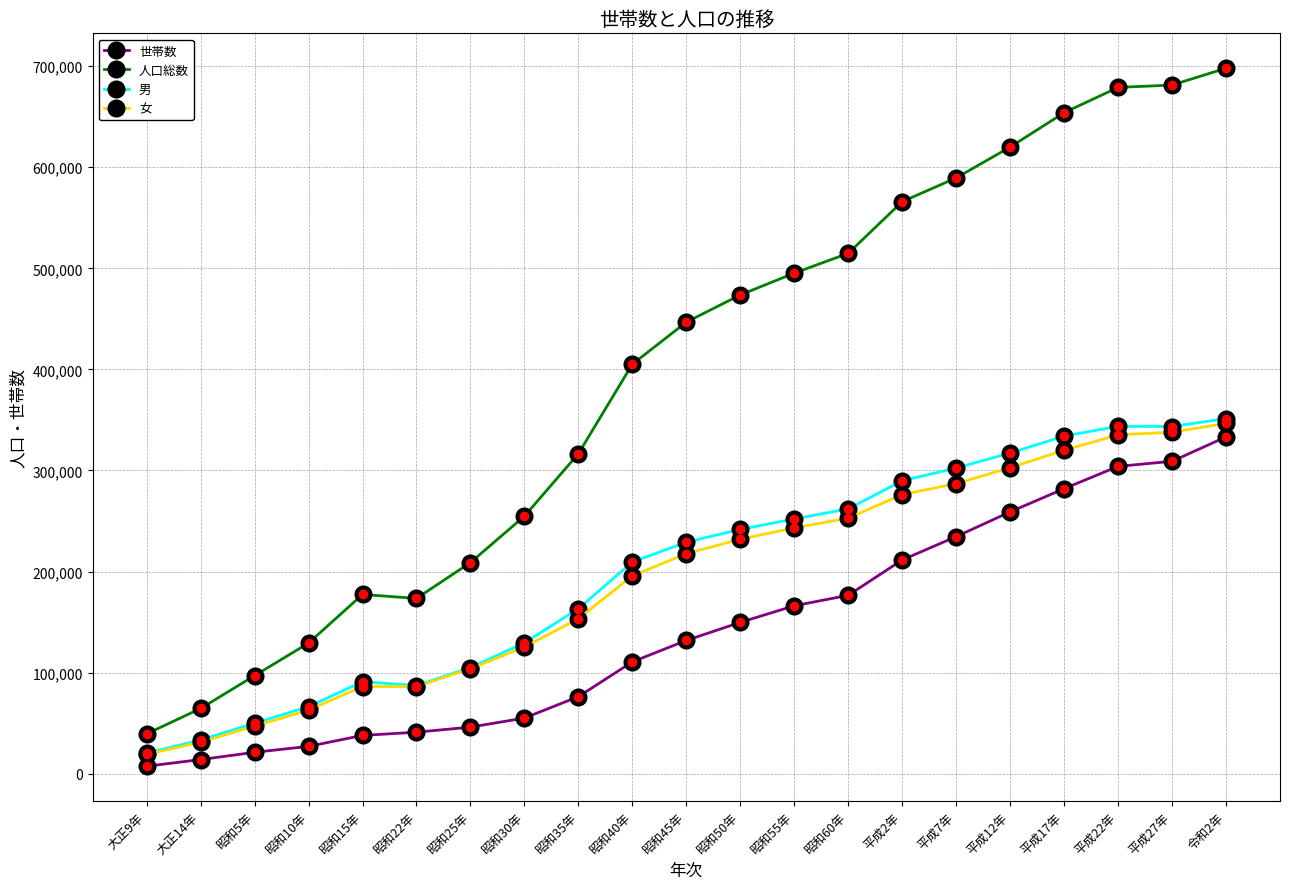

Is the value of 世帯数 at 昭和60年 greater than the value of 人口総数 at 大正14年?

Yes